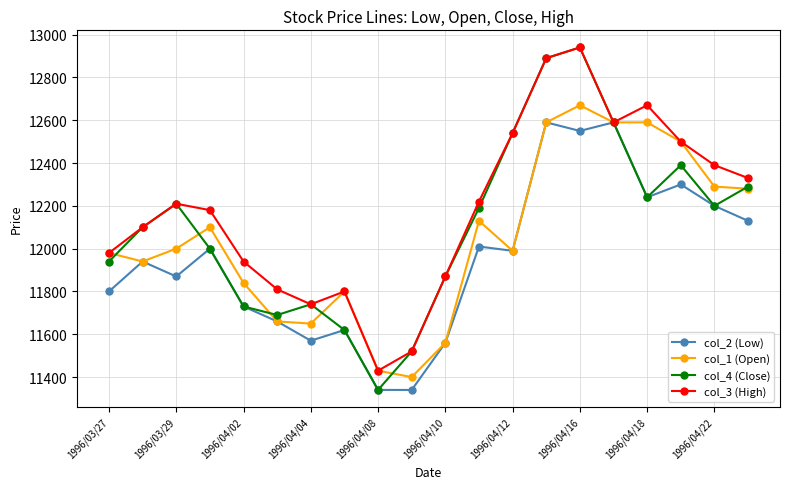

What is the difference between the second highest and second lowest values in the col_3 (High) series?

1370